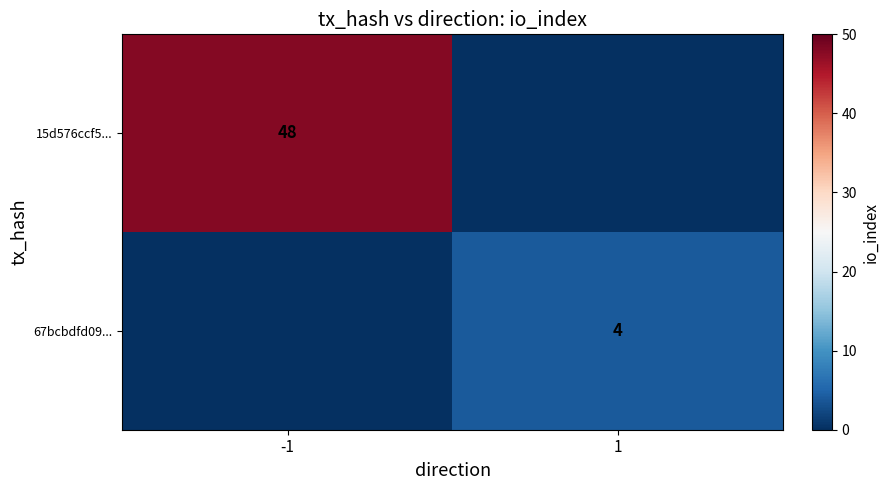

True or false: 15d576ccf5... has a value of 48 at -1.

True